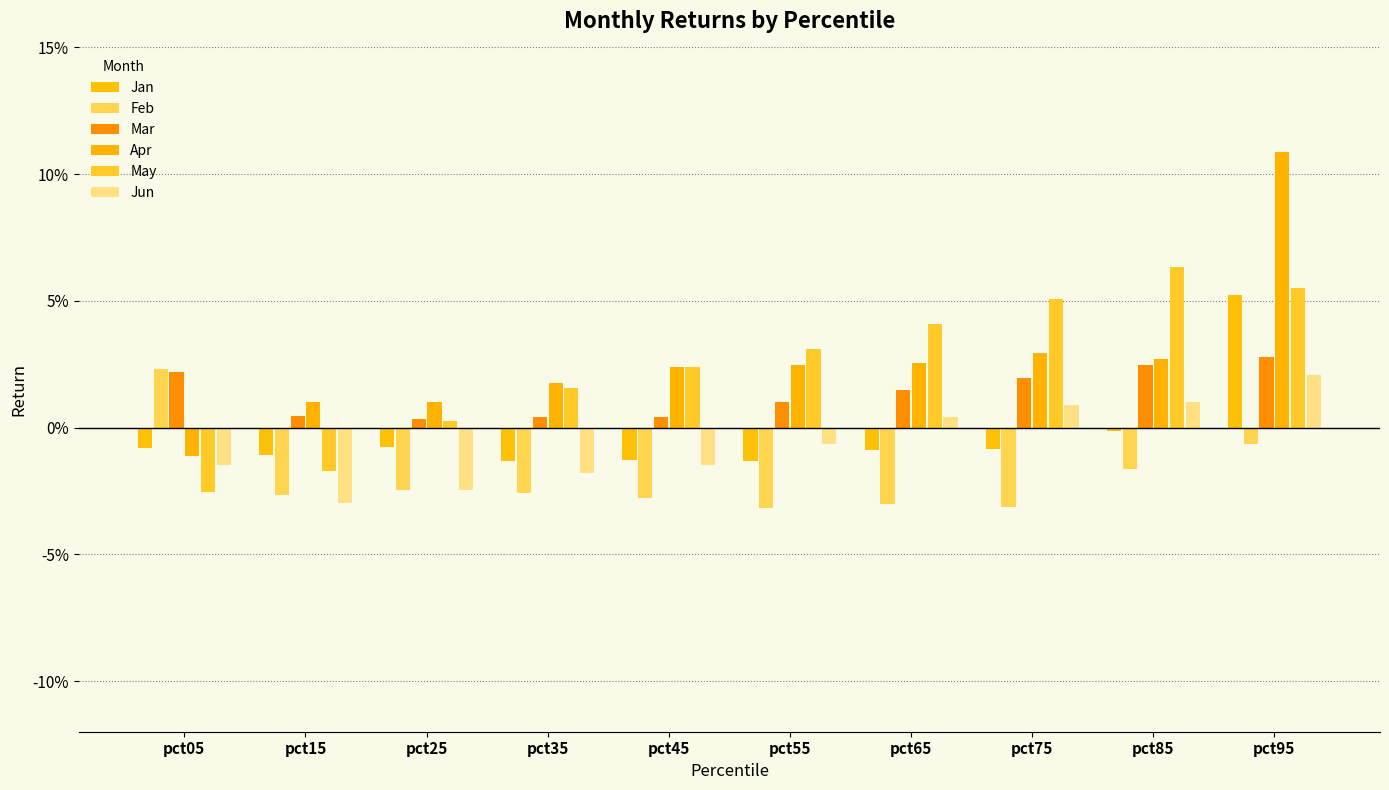

True or false: May has a value of 0.0 at pct45.

False